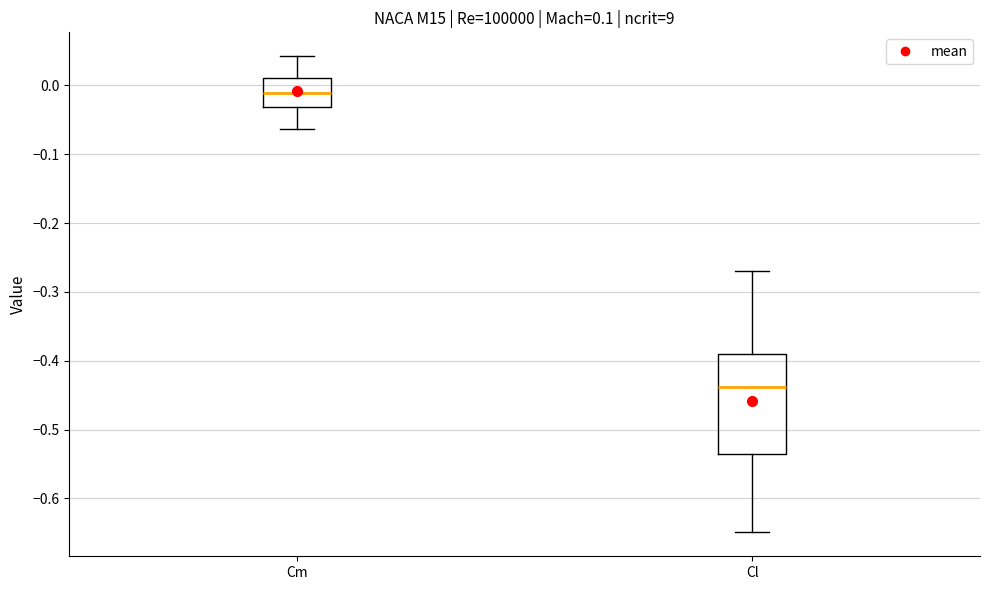

Reading left to right, transcribe this box plot: for each box, give where its median line is, the range the box spans, and where its two whiskers end, as read against the y-axis. The values are not printed on the chart, so give them approximately, as read against the axis.

Cm: median -0.01, box -0.03 to 0.01, whiskers -0.06 to 0.04
Cl: median -0.44, box -0.54 to -0.39, whiskers -0.65 to -0.27